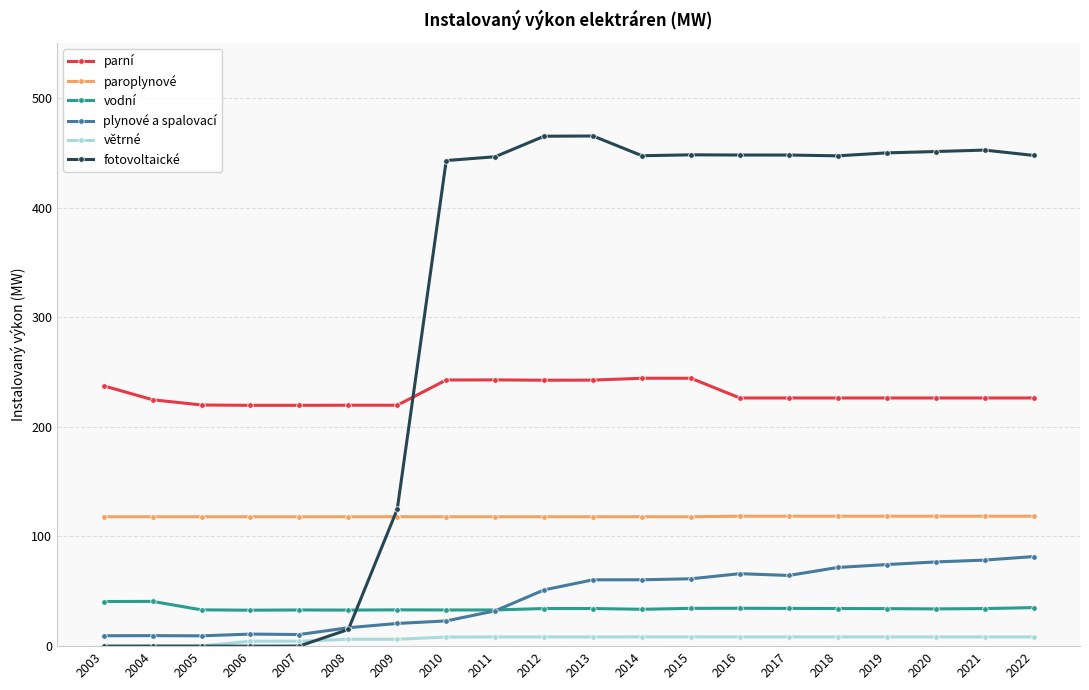

At how many categories does at least one series exceed 332?

13